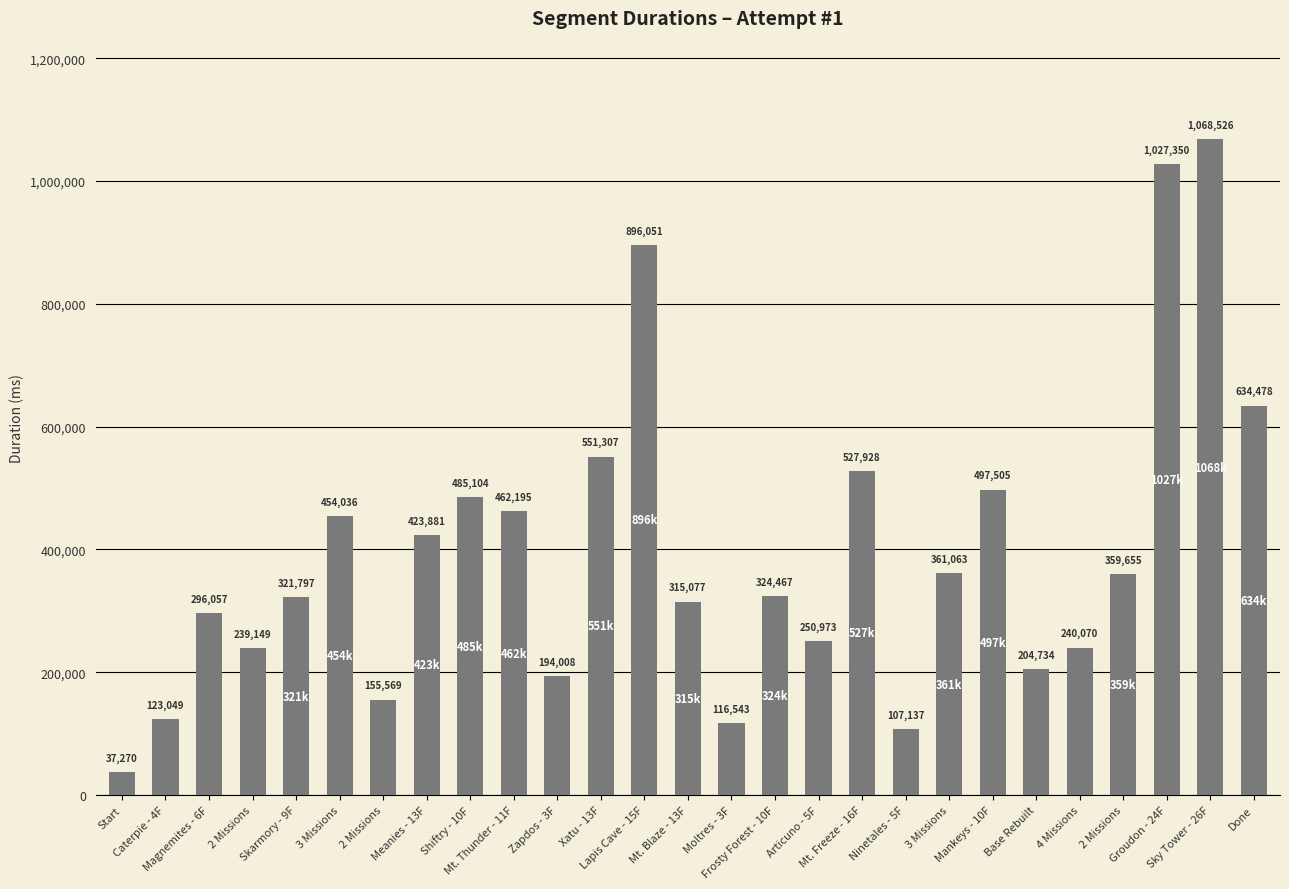

Does the chart contain any negative values?

No